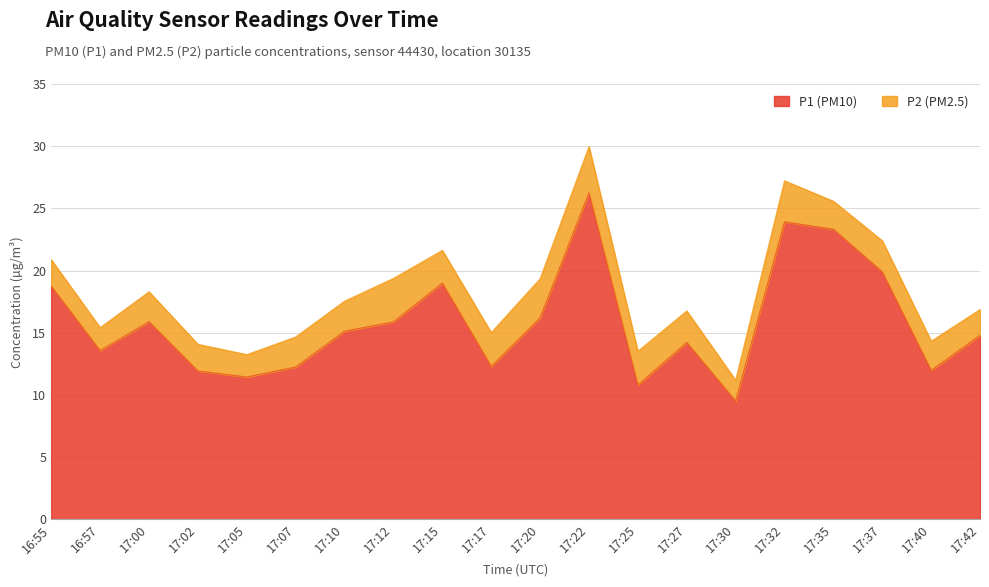

At which category does the data reach its first local valley?

16:57